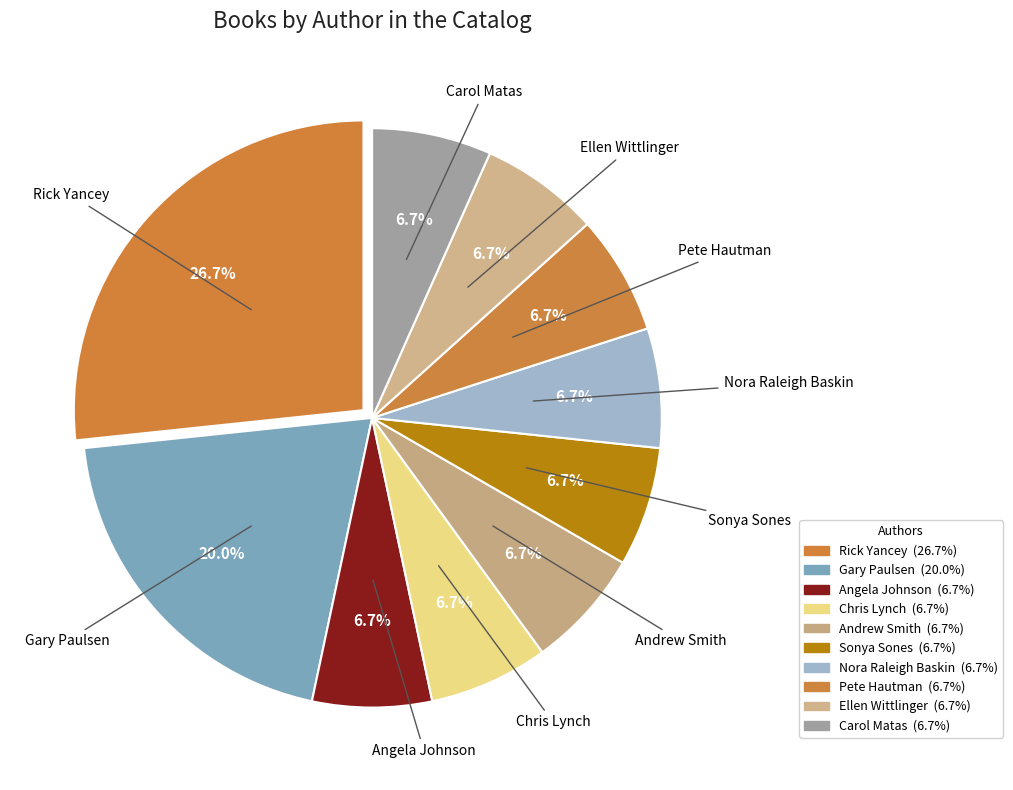

How many segments does this pie chart have?

10